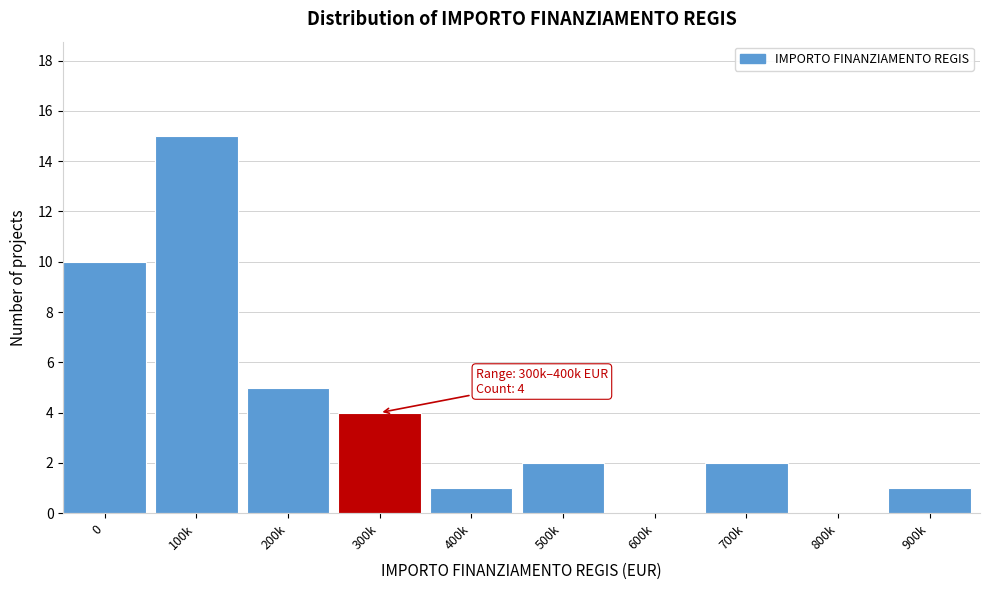

Reading left to right, list all the values displayed in this chart.

0=10	100k=15	200k=5	300k=4	400k=1	500k=2	600k=0	700k=2	800k=0	900k=1